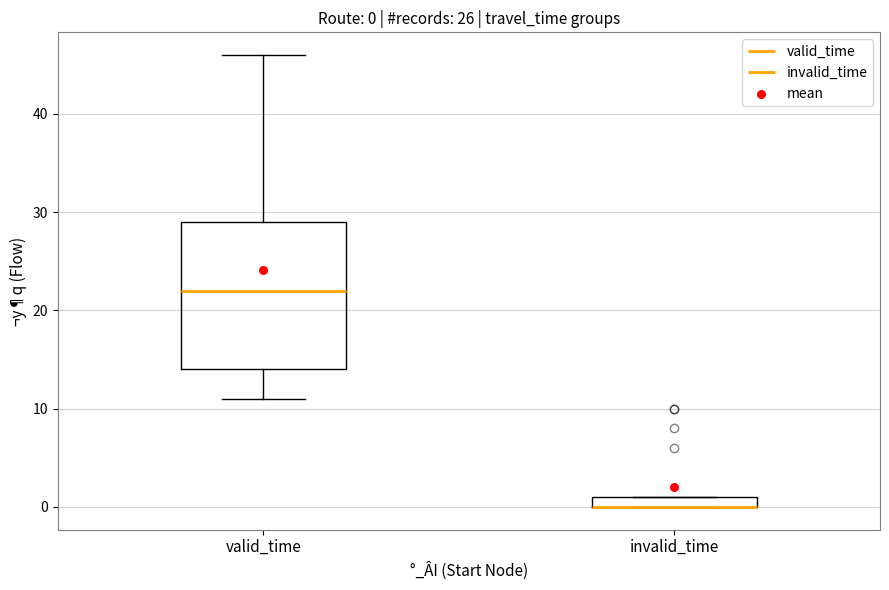

Comparing the boxes themselves (not the whiskers), which one is the tallest?

valid_time